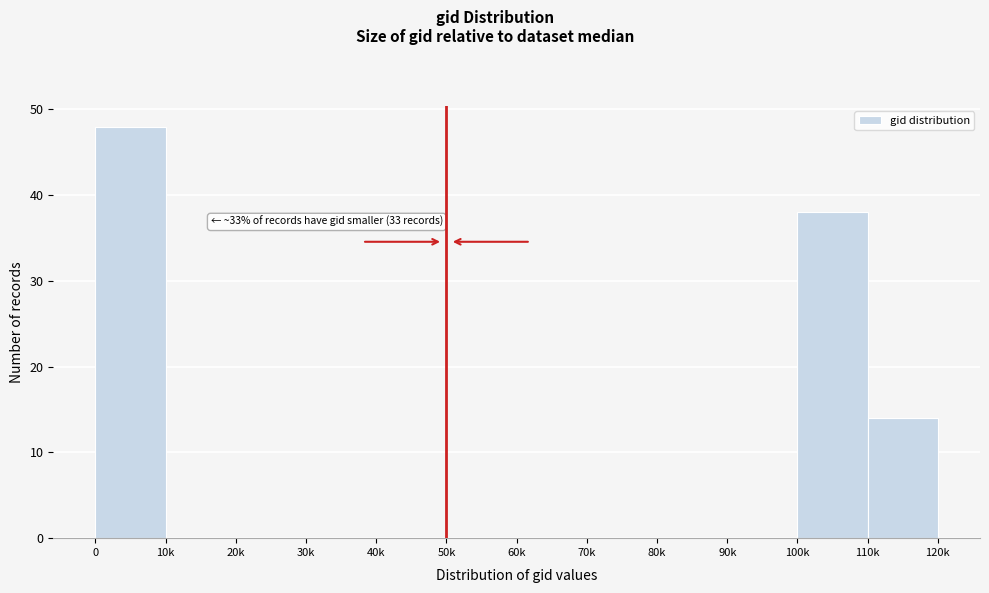

Reading left to right, transcribe all the data shown in this chart.

0=48	10k=0	20k=0	30k=0	40k=0	50k=0	60k=0	70k=0	80k=0	90k=0	100k=38	110k=14